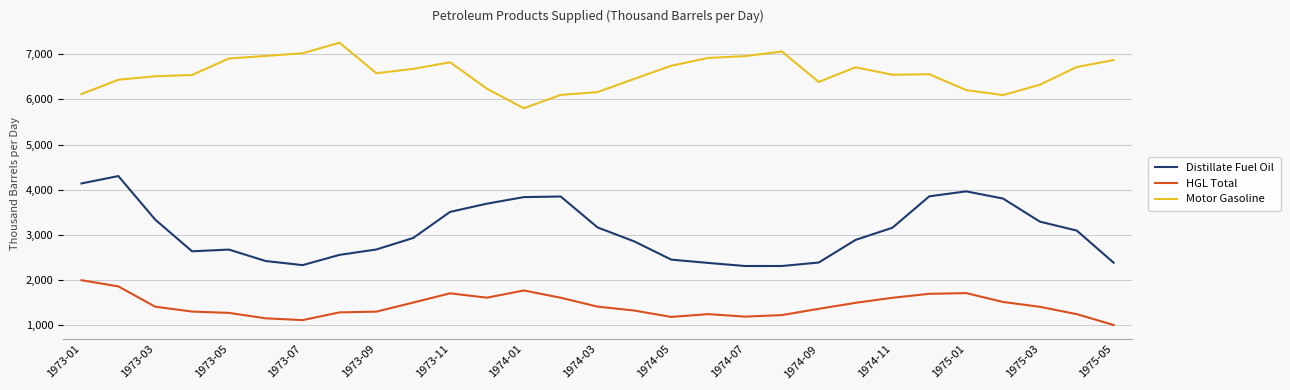

Which series has the largest range (max minus min)?

Distillate Fuel Oil